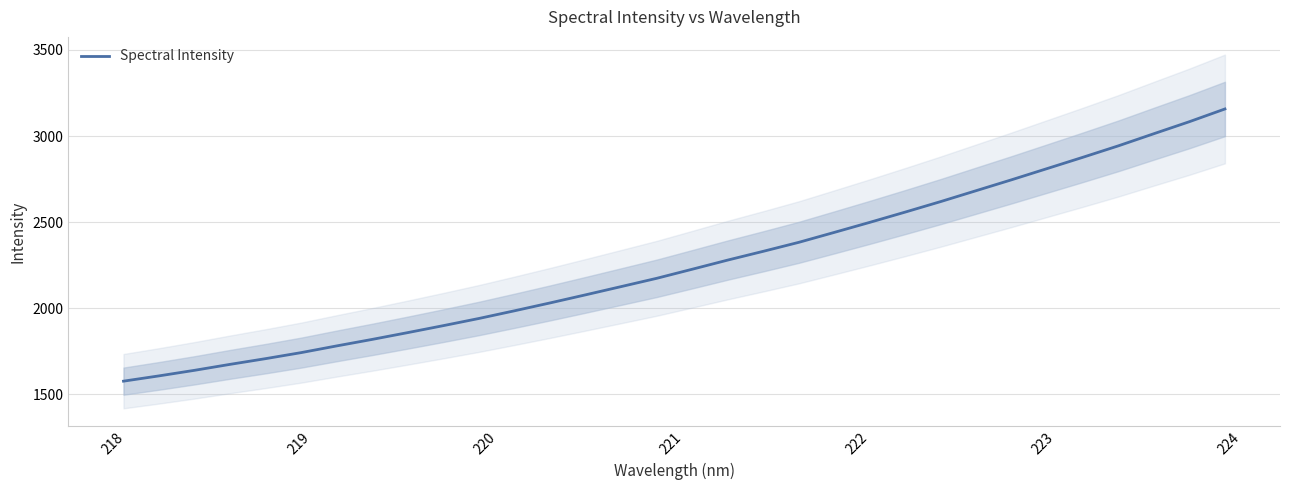

Reading left to right, transcribe all the data shown in this chart.

1577.3	1608.0	1640.4	1675.0	1708.2	1743.2	1782.2	1820.0	1859.4	1899.8	1941.4	1986.0	2031.6	2078.6	2126.4	2174.5	2227.2	2280.3	2331.2	2383.3	2441.1	2499.4	2559.2	2620.2	2683.6	2746.9	2811.9	2877.0	2943.5	3013.8	3083.5	3157.3